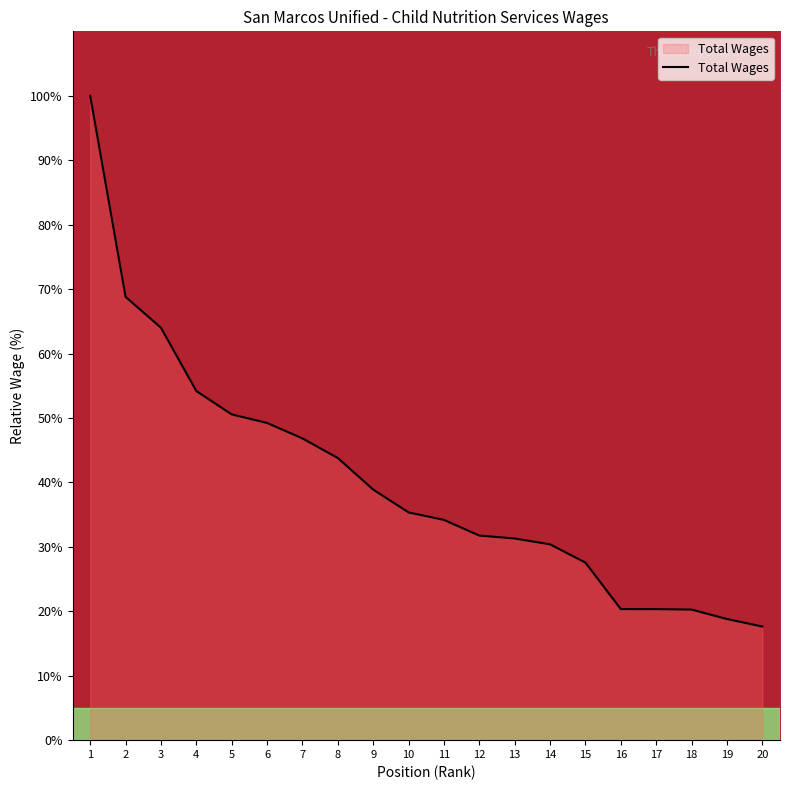

What is the change in value from 5 to 6?

-1.3